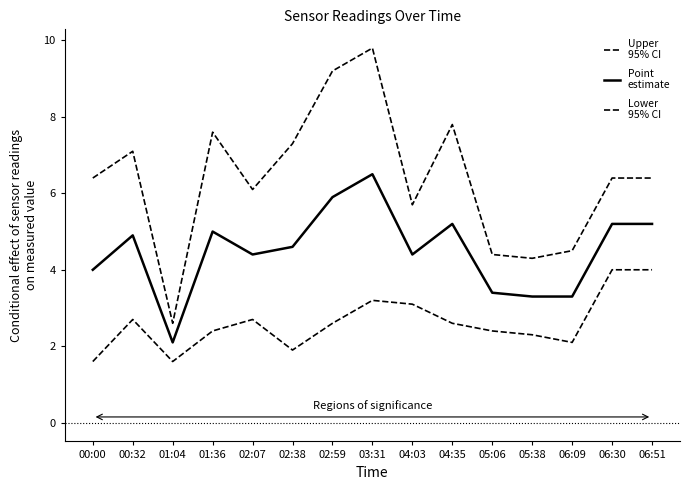

The Lower
95% CI series shows 6.1 at 06:51. True or false?

False